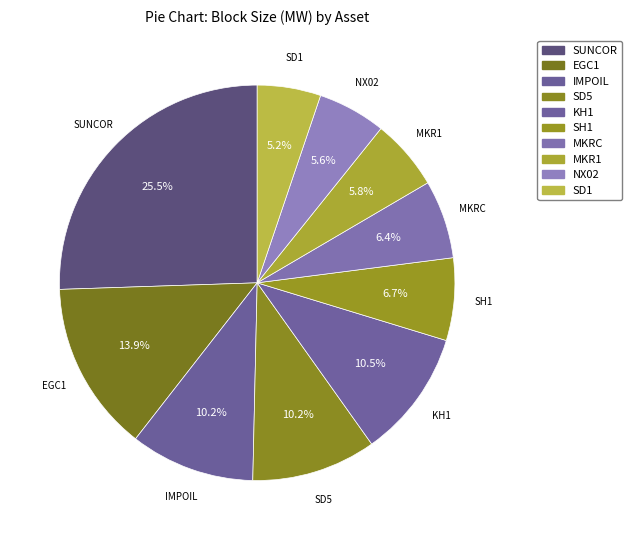

Is it true that SD5 is 16% of the pie?

False